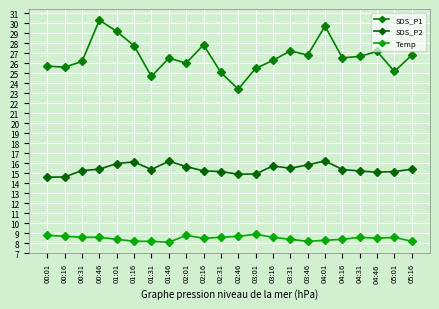

What position from the left is 03:01?

13